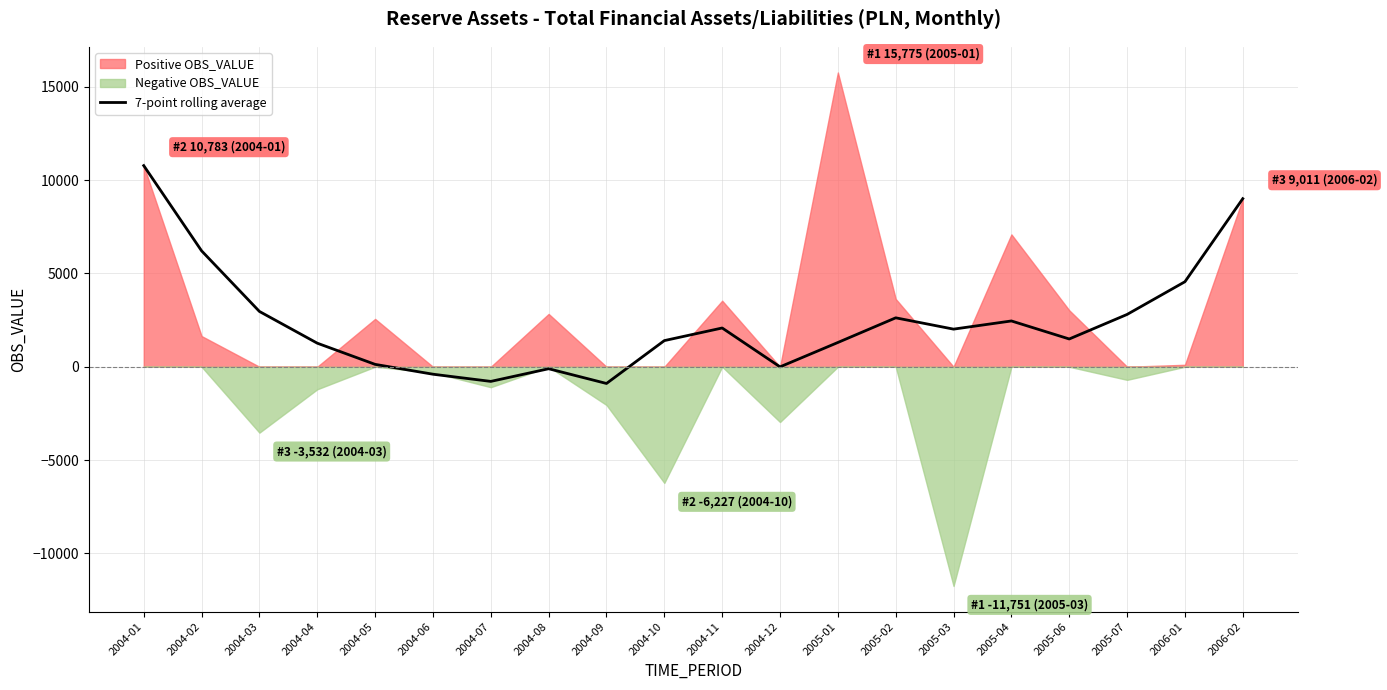

At which label does 7-point rolling average reach its peak?

2004-01